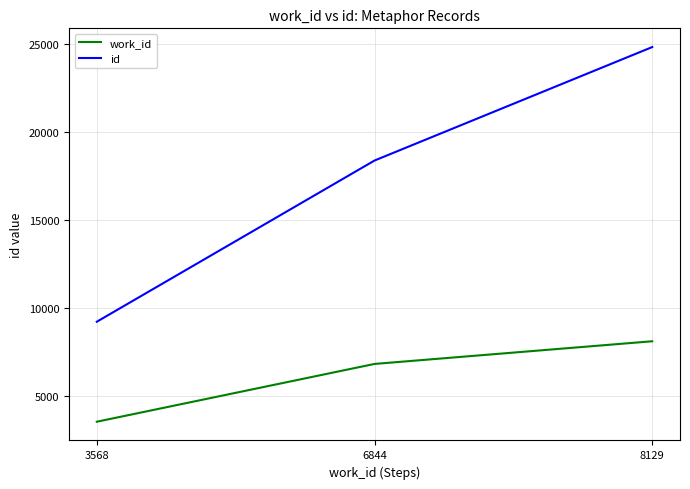

What are all the series names shown in the legend?

work_id, id